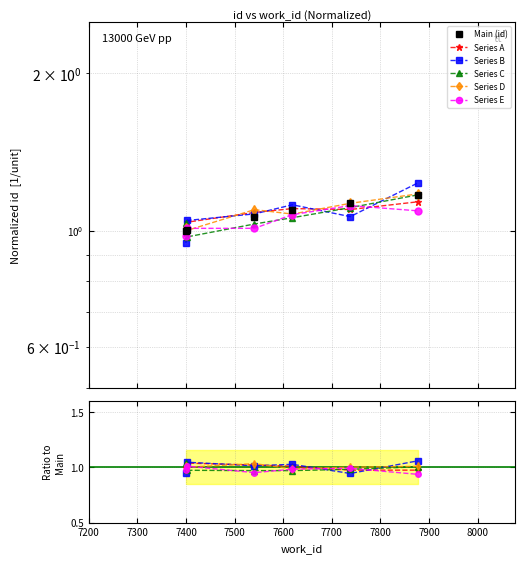

Which series has the largest total across all categories?

Main (id)